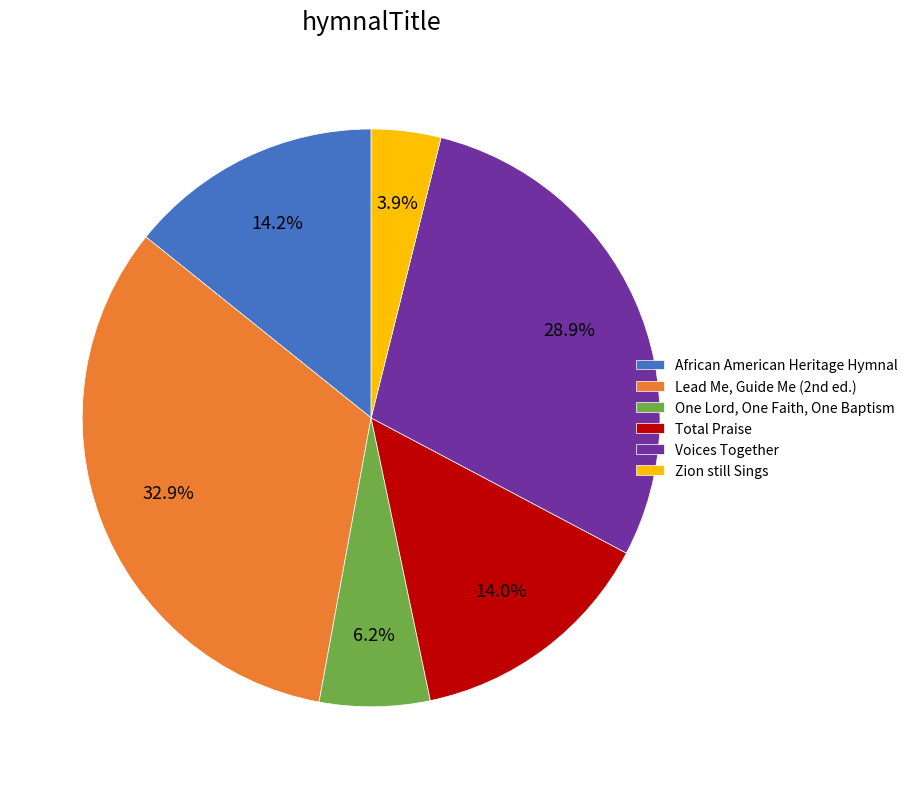

Approximately how many times larger is the value at One Lord, One Faith, One Baptism compared to Zion still Sings?

1.6